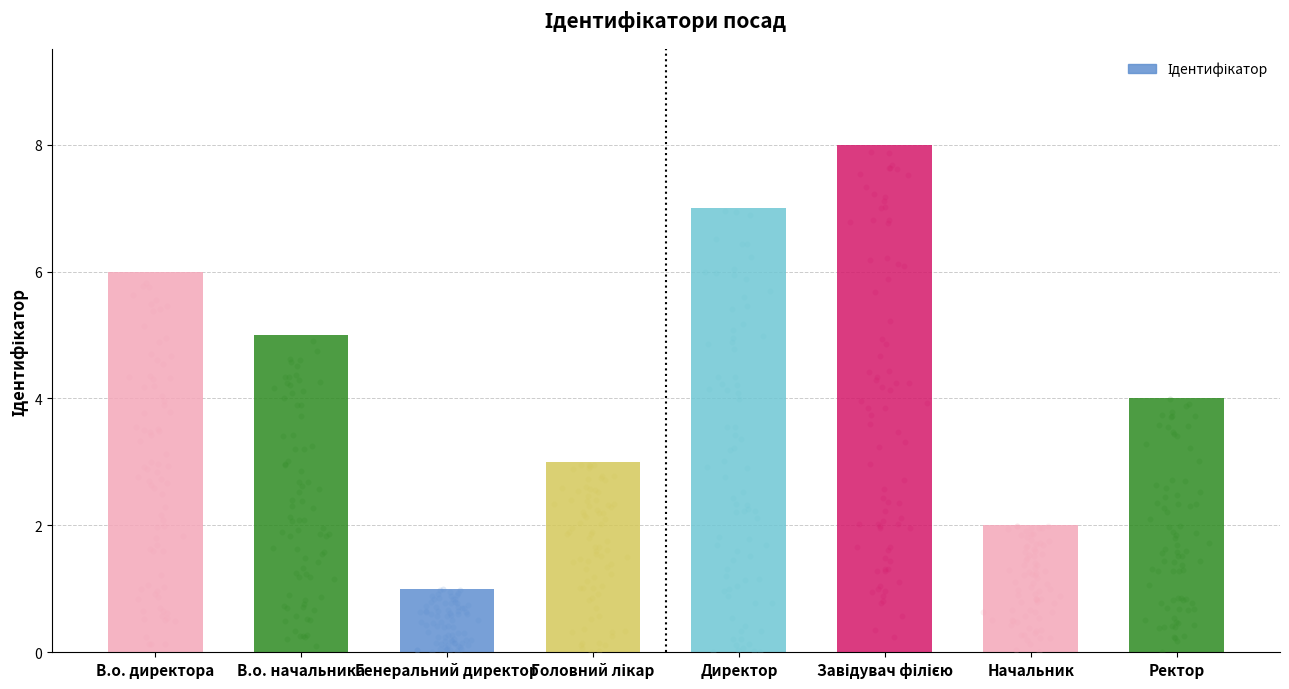

What is the ratio of the value at Завідувач філією to the value at Начальник?

4.0